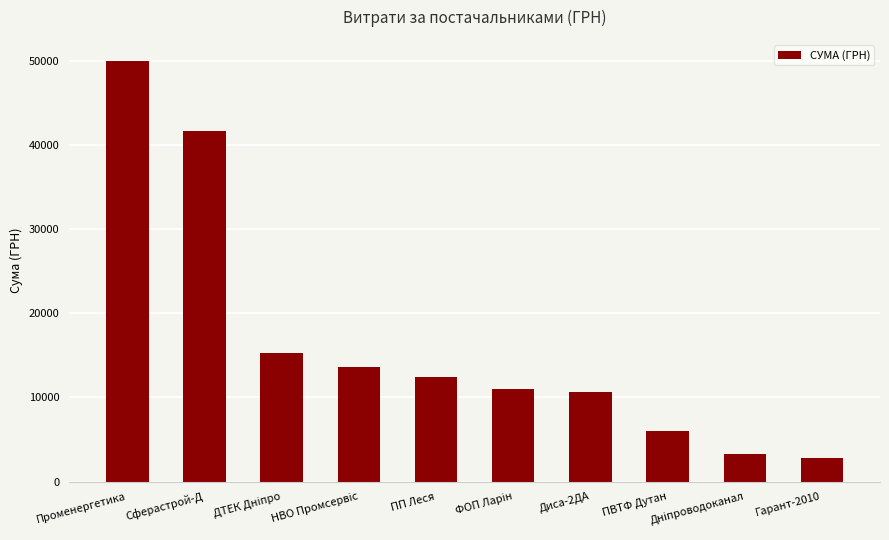

What is the average value?

16666.4